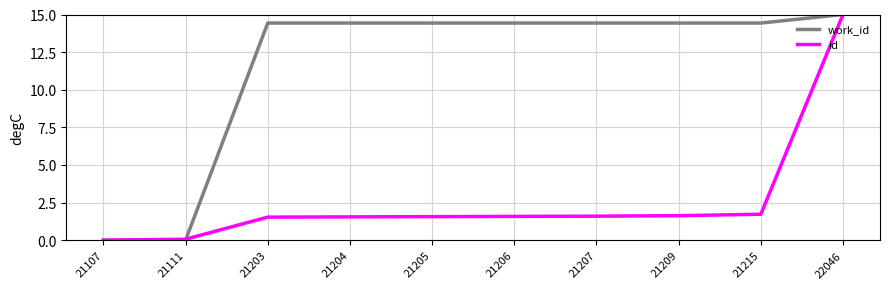

At which category is the sum across all series the highest?

22046